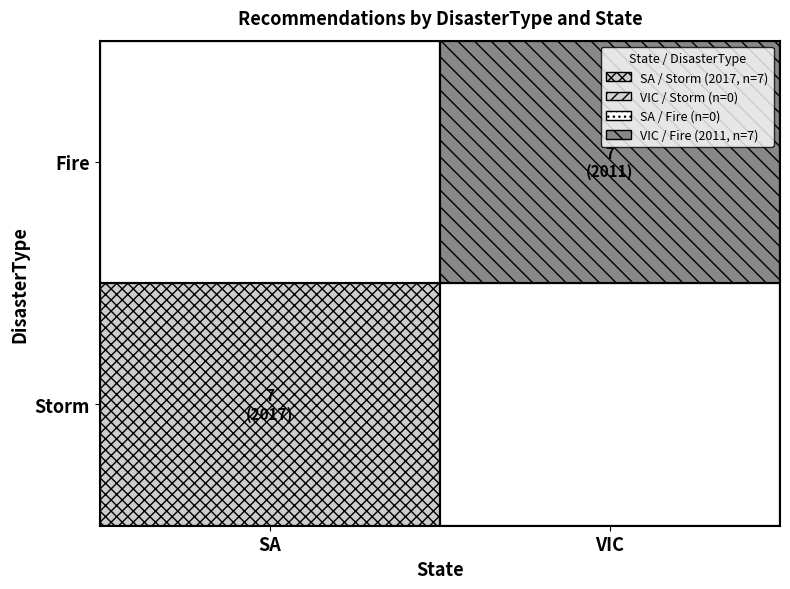

Rank the series by their maximum value, from highest to lowest.

SA, VIC